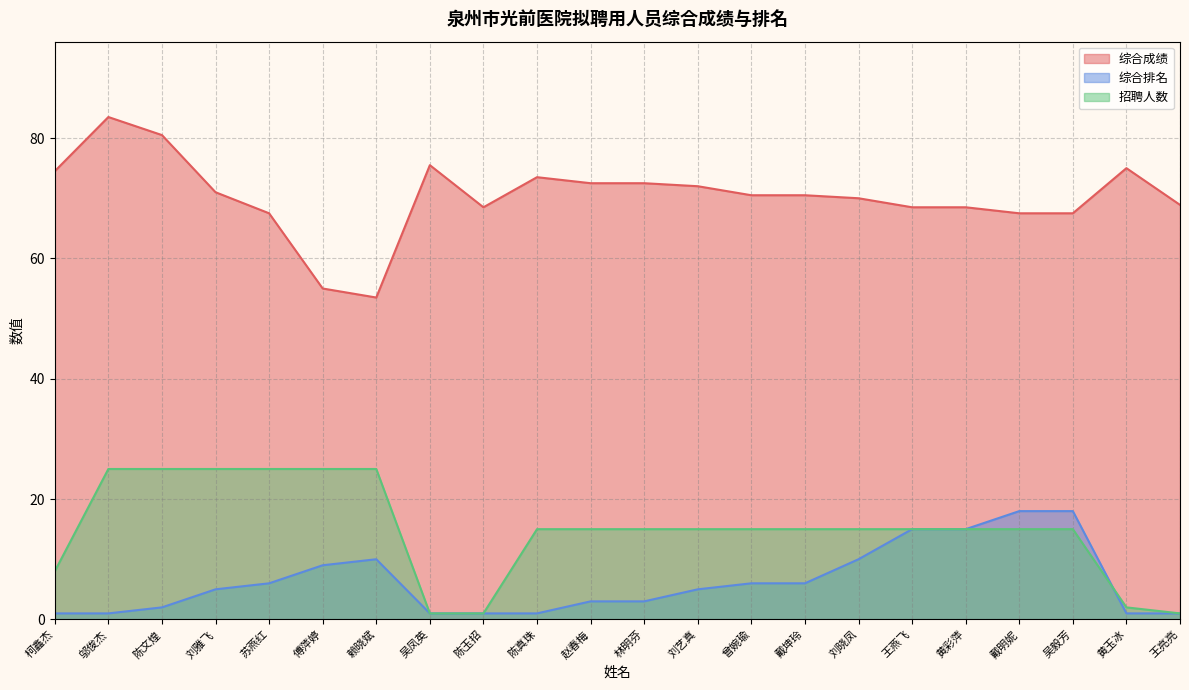

What position from the right is 吴凤英?

15